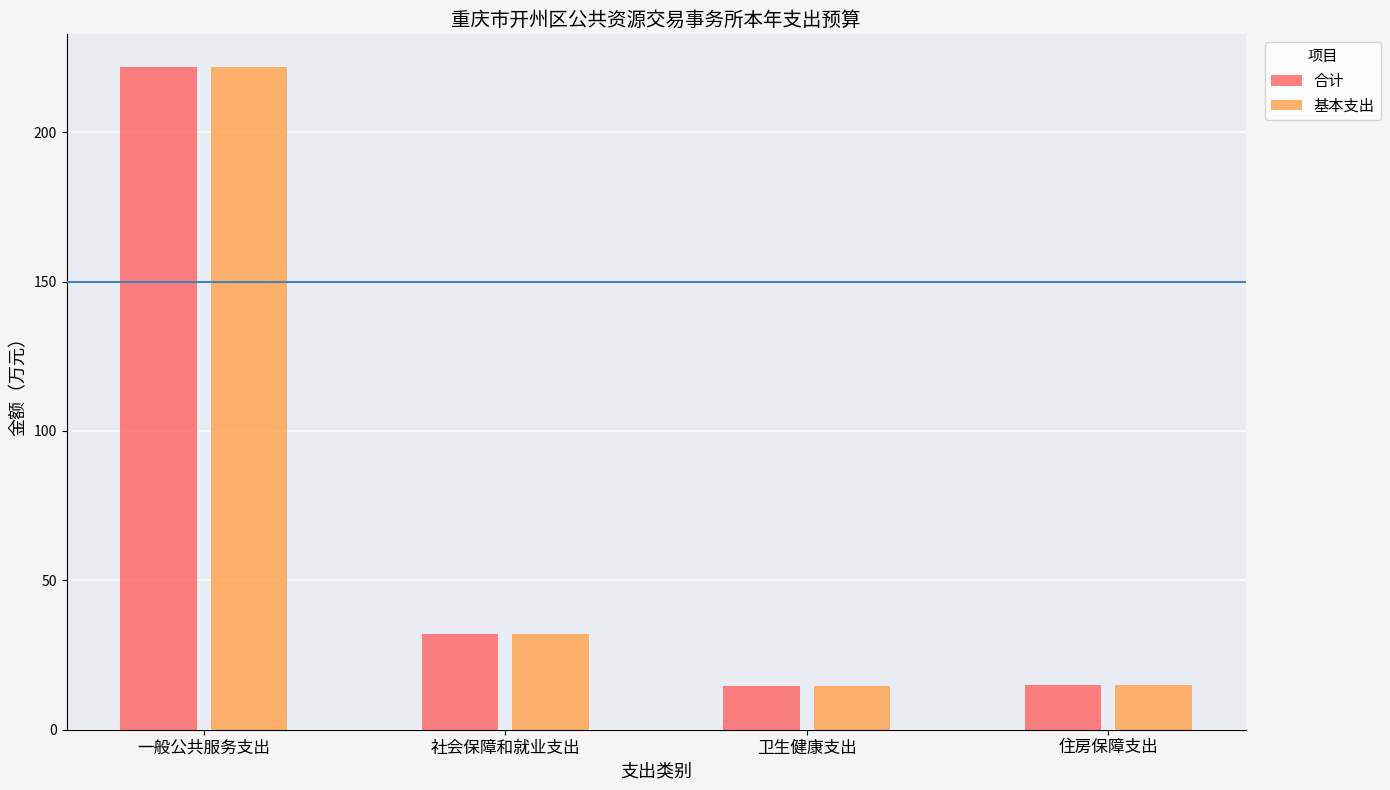

What is the sum of the 合计 values at 一般公共服务支出 and 住房保障支出?

236.6